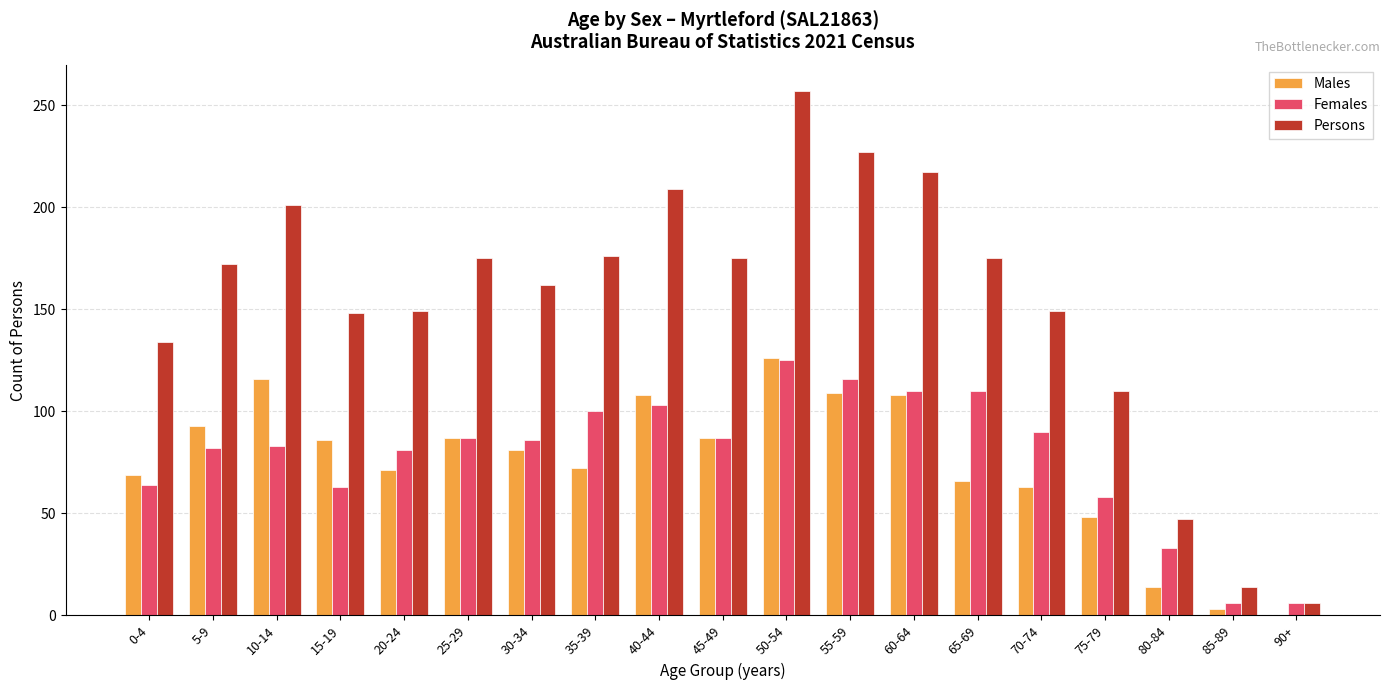

What is the greatest value displayed?

257